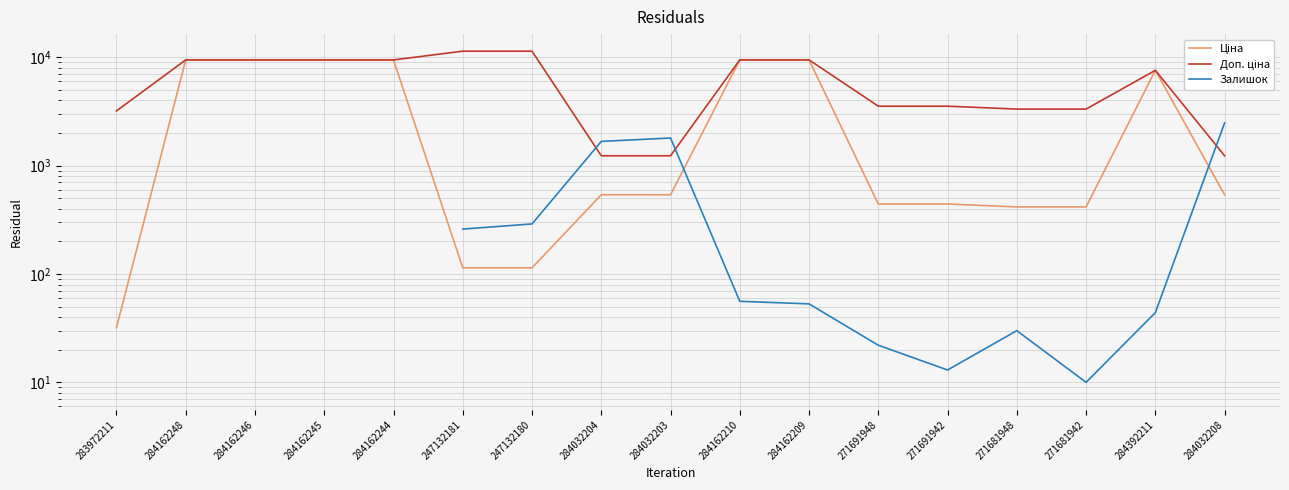

The Залишок series shows 33.7 at 271691948. True or false?

False